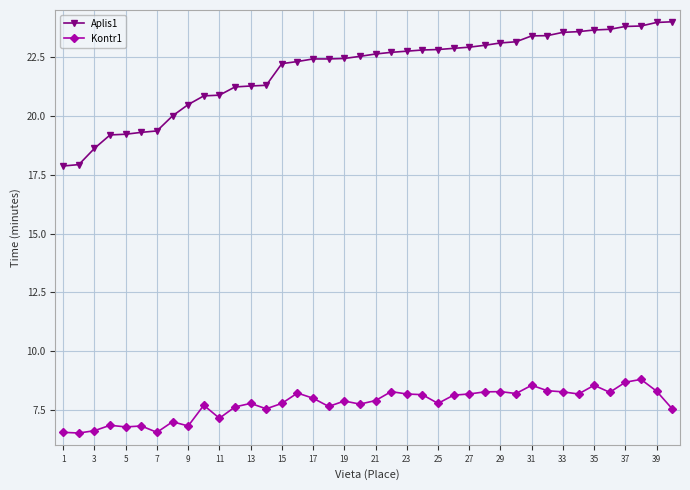

What are all the series names shown in the legend?

Aplis1, Kontr1